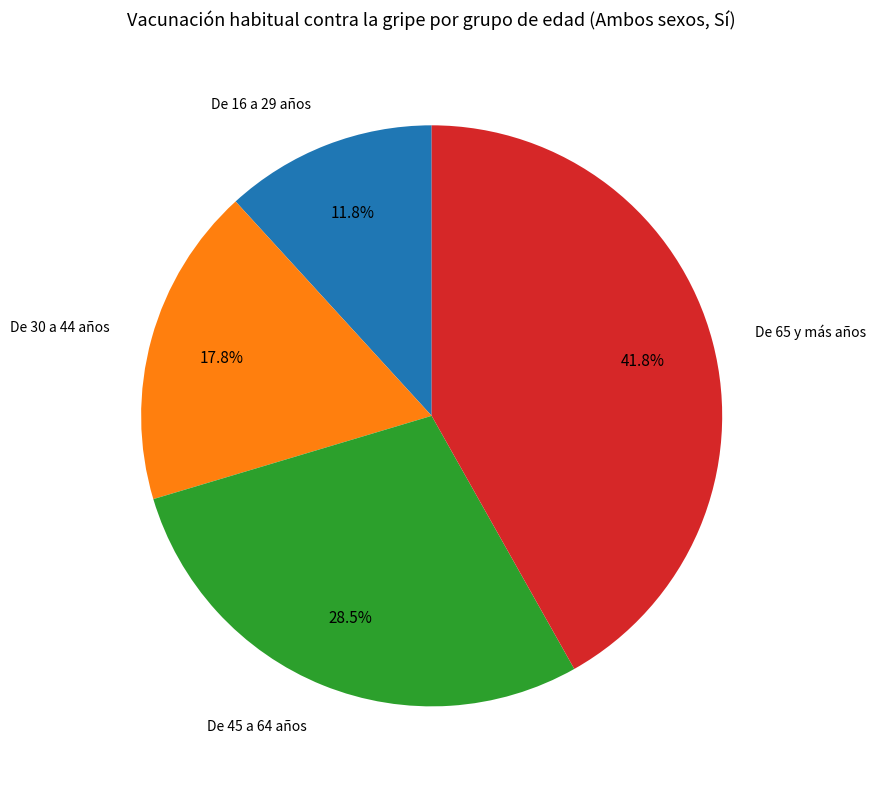

Is there a majority slice in this chart?

No